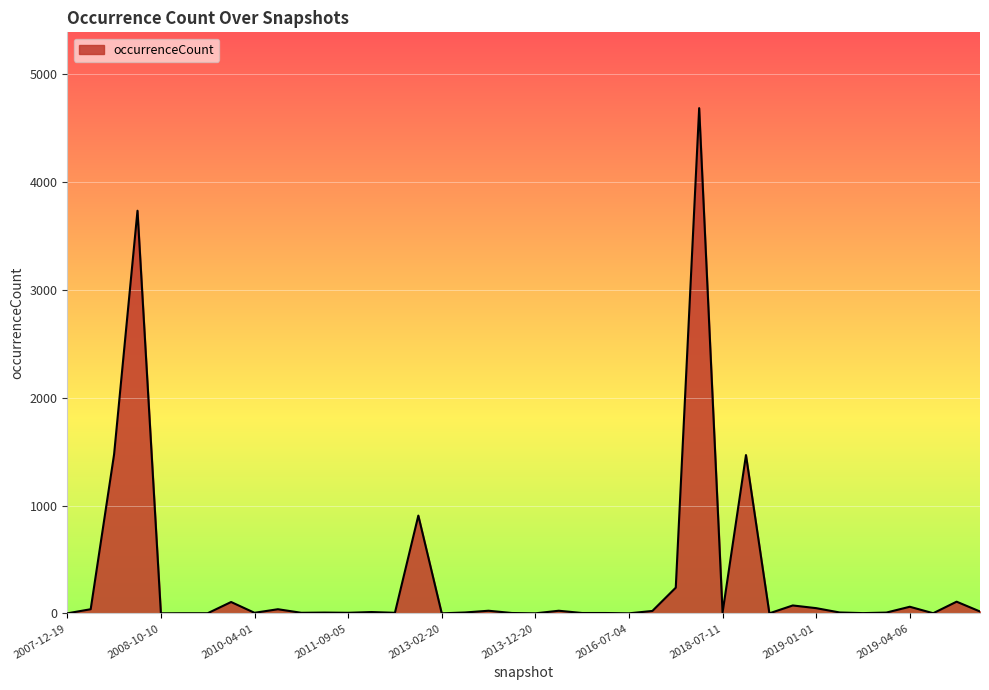

What is the maximum value shown in the chart?

4684